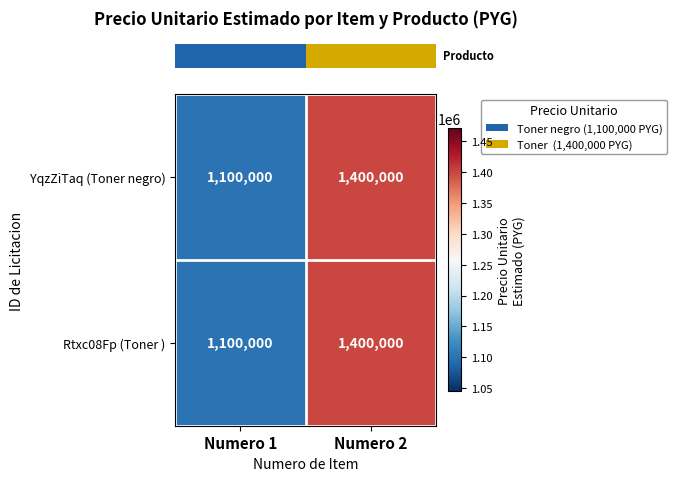

At how many categories does at least one series exceed 1176221?

1